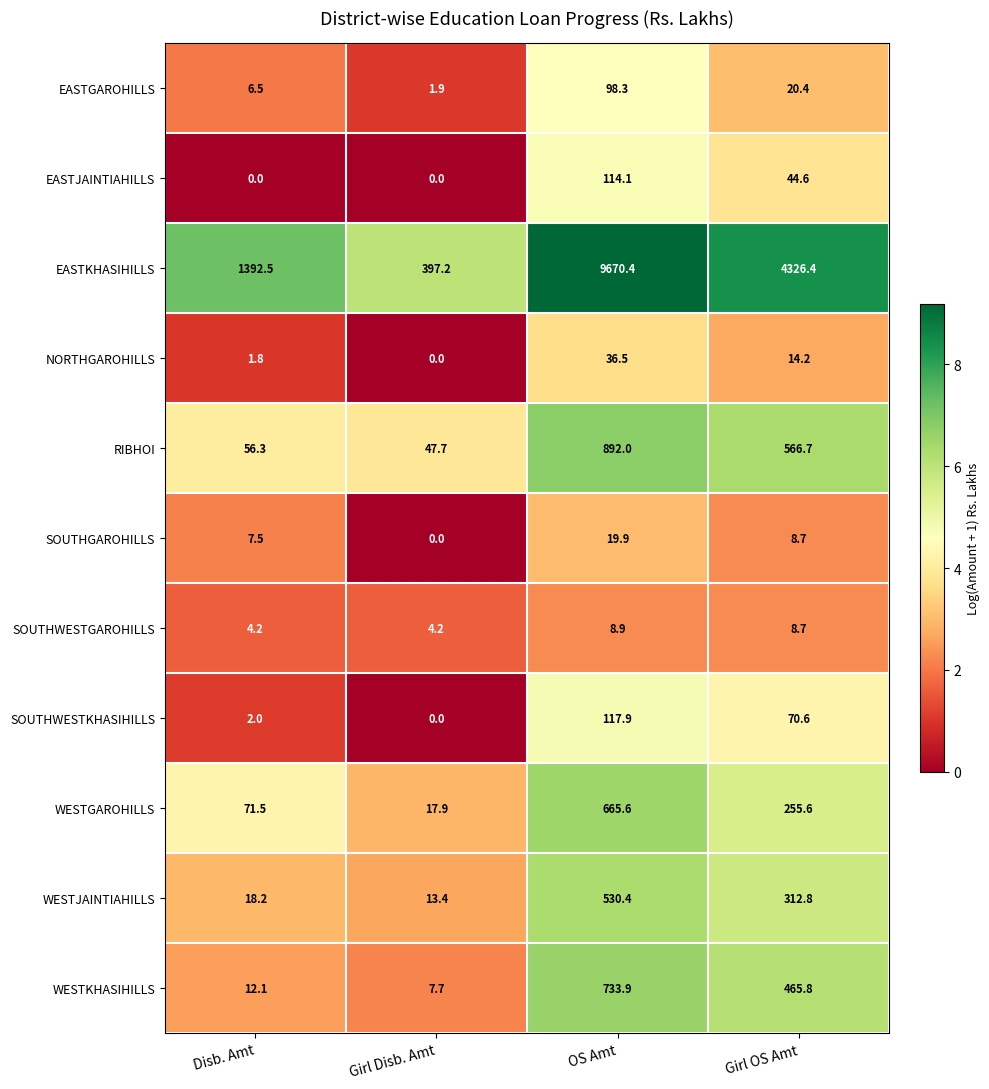

The value of WESTJAINTIAHILLS at Disb. Amt is 31.6. True or false?

False